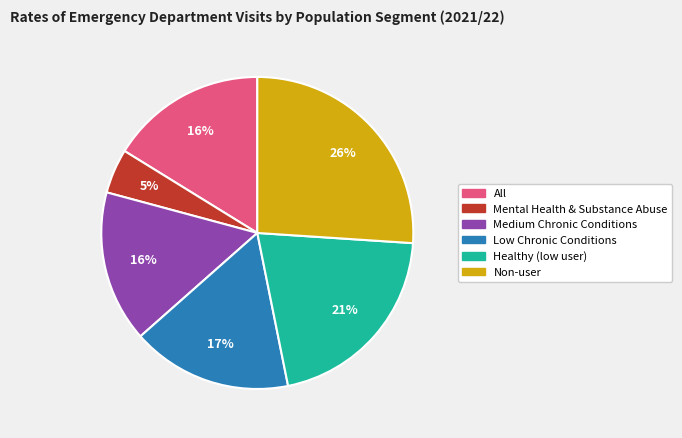

Is there any slice that represents more than half of the pie?

No